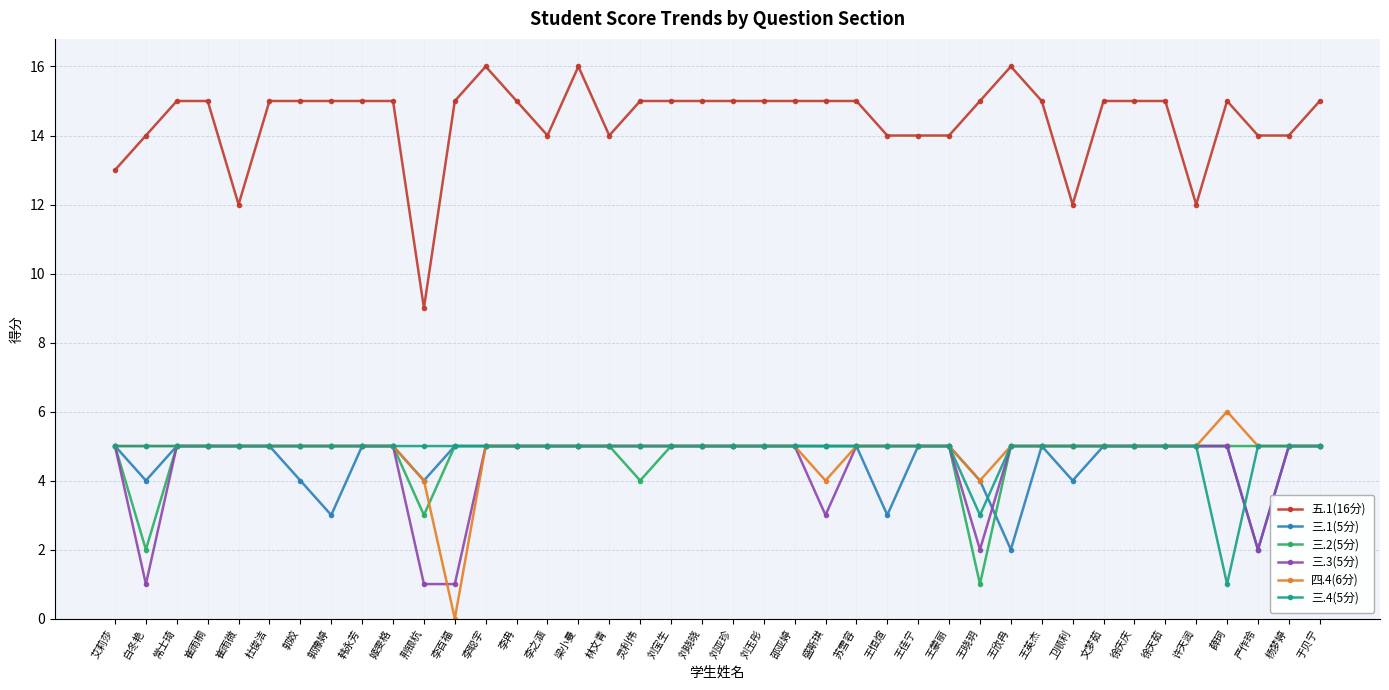

Count the 五.1(16分) values in the range 14 to 15.

32